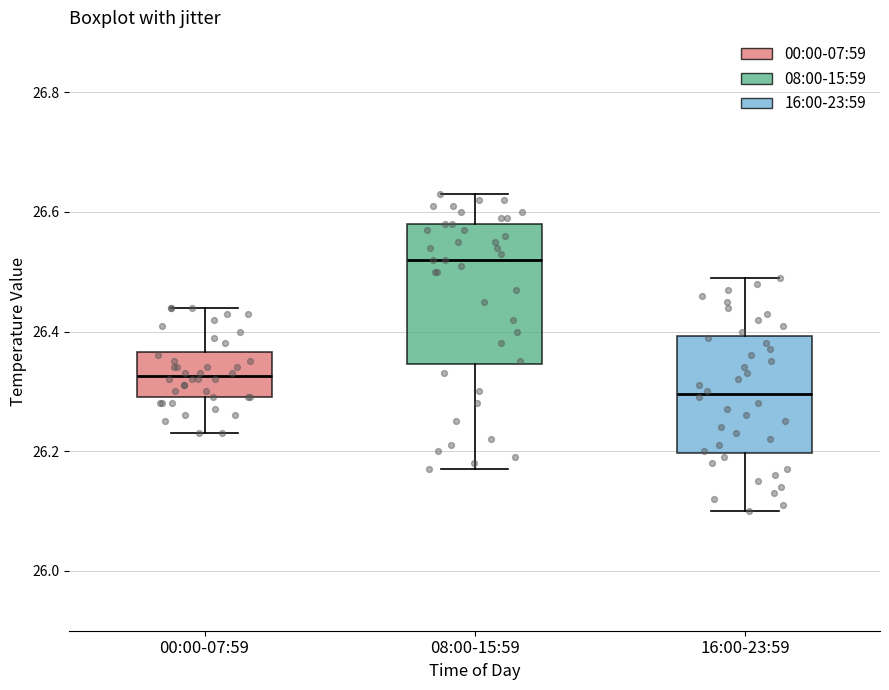

Reading left to right, read every box against the y-axis: the position of its median line, the range the box covers, and the ends of its whiskers. The values are not printed on the chart, so give them approximately, as read against the axis.

00:00-07:59: median 26.32, box 26.30 to 26.36, whiskers 26.24 to 26.44
08:00-15:59: median 26.52, box 26.34 to 26.58, whiskers 26.18 to 26.64
16:00-23:59: median 26.30, box 26.20 to 26.40, whiskers 26.10 to 26.50